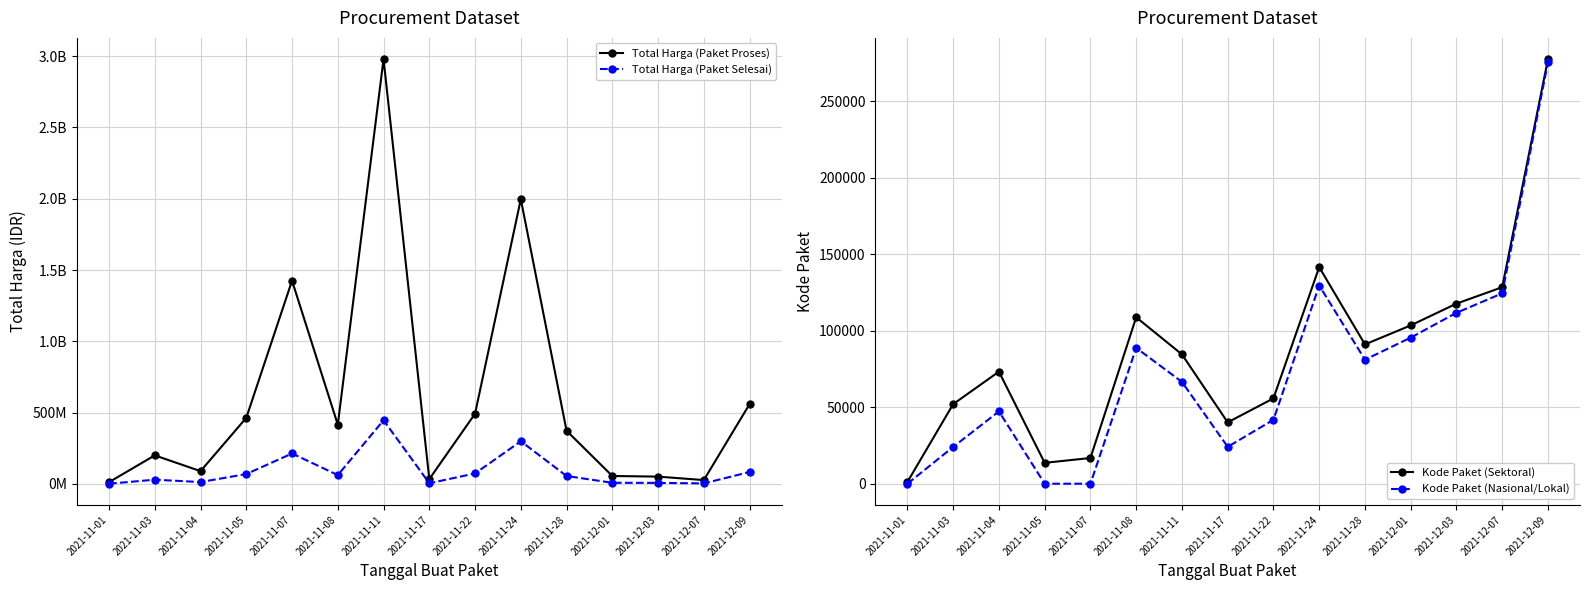

True or false: Kode Paket (Nasional/Lokal) and Kode Paket (Sektoral) cross at least once.

False